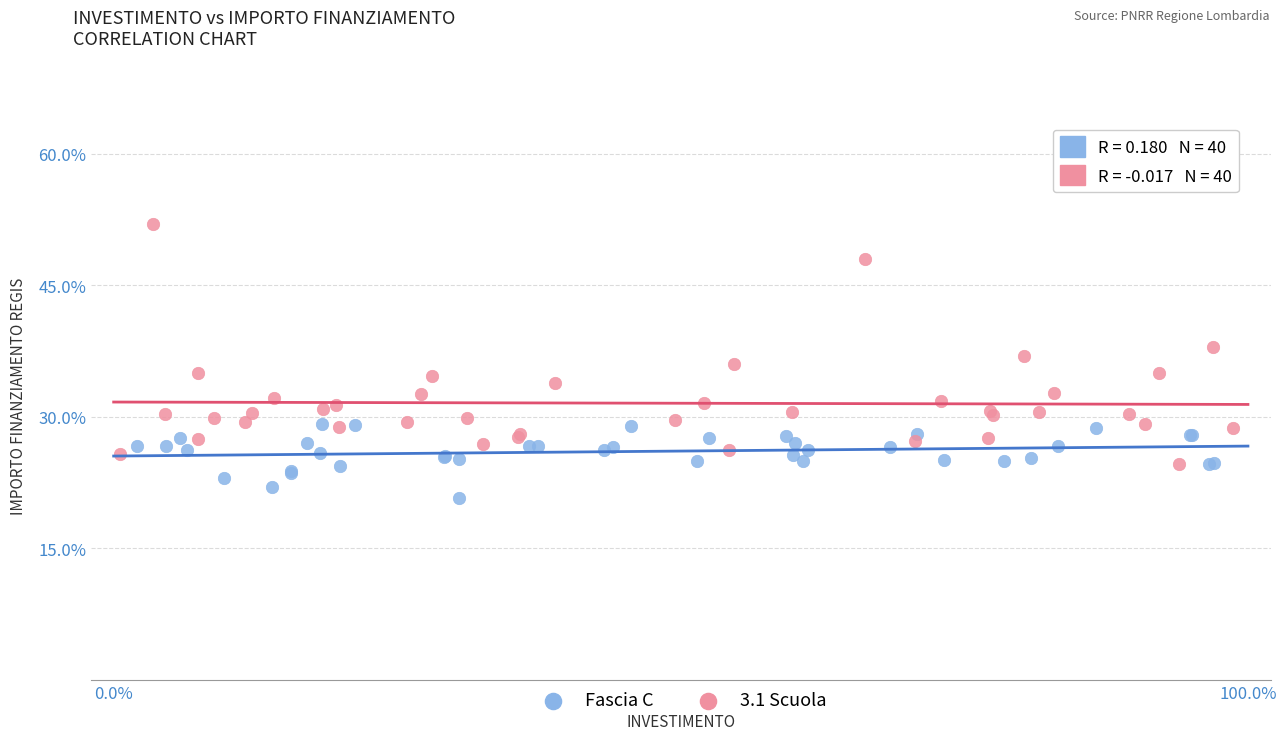

What are all the series names shown in the legend?

Fascia C, 3.1 Scuola